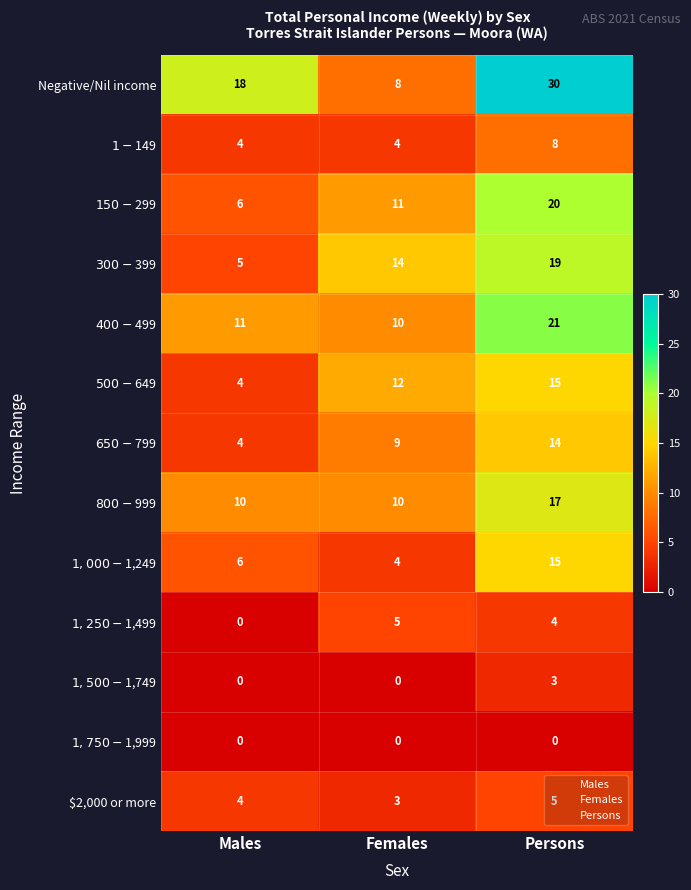

Count the Negative/Nil income values in the range 8 to 30.

3